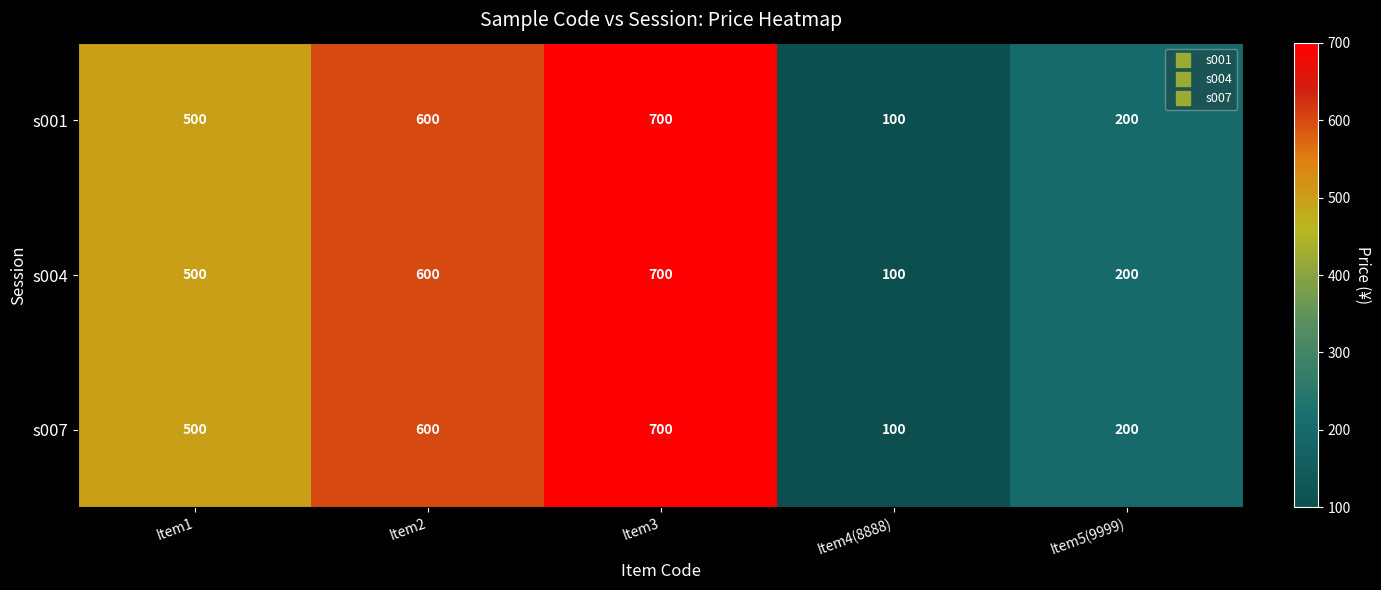

What is the total value across all series at Item3?

2100